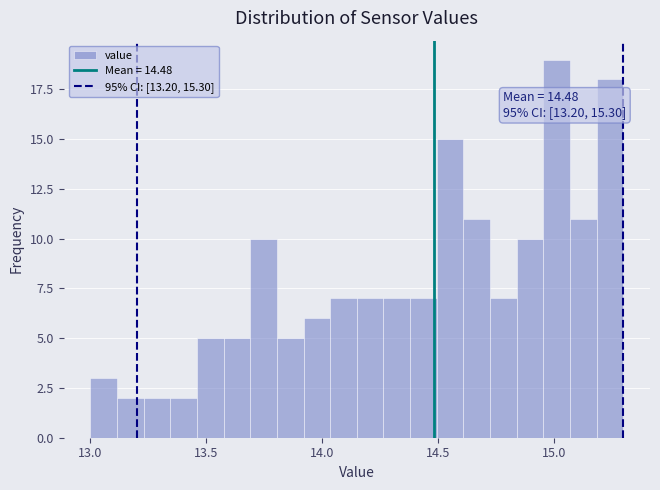

Around what value on the x-axis is the tallest bar? Give the approximate position of its centre, as read against the axis.

15.00